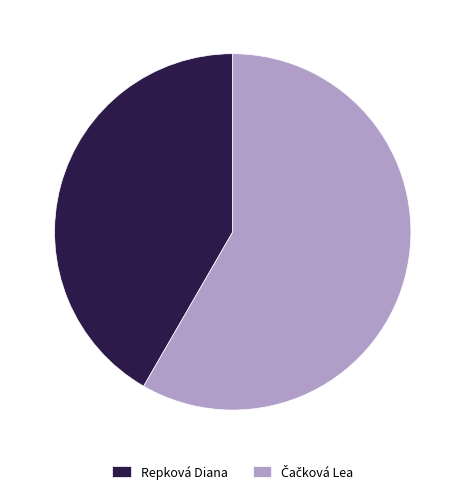

Is Repková Diana the majority of the pie?

No